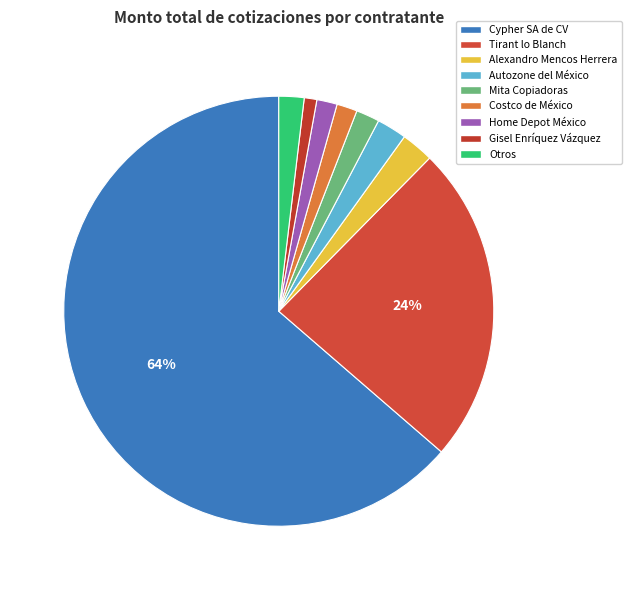

How many segments does this pie chart have?

9